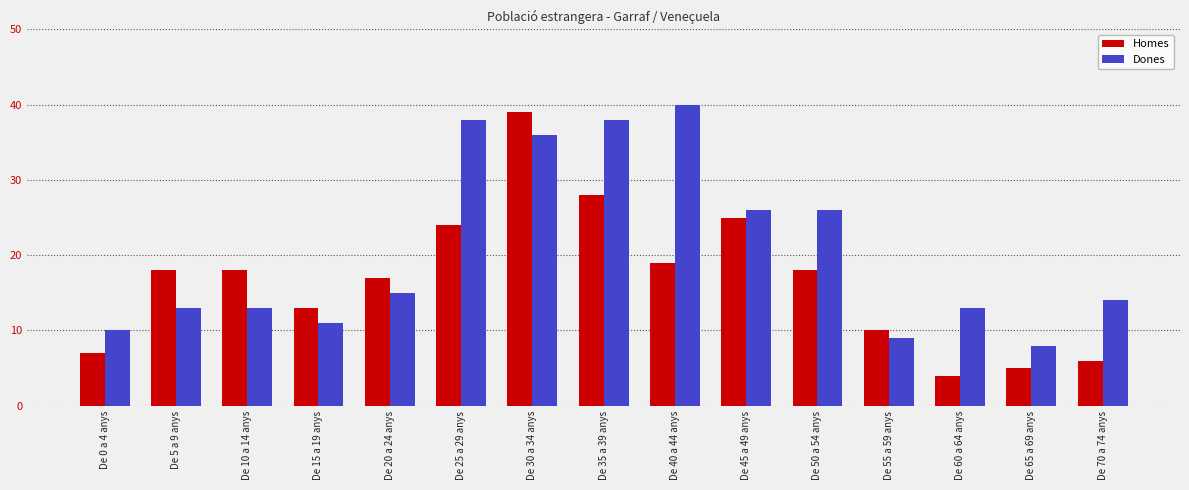

Between De 25 a 29 anys and De 50 a 54 anys, which series saw the biggest shift?

Dones